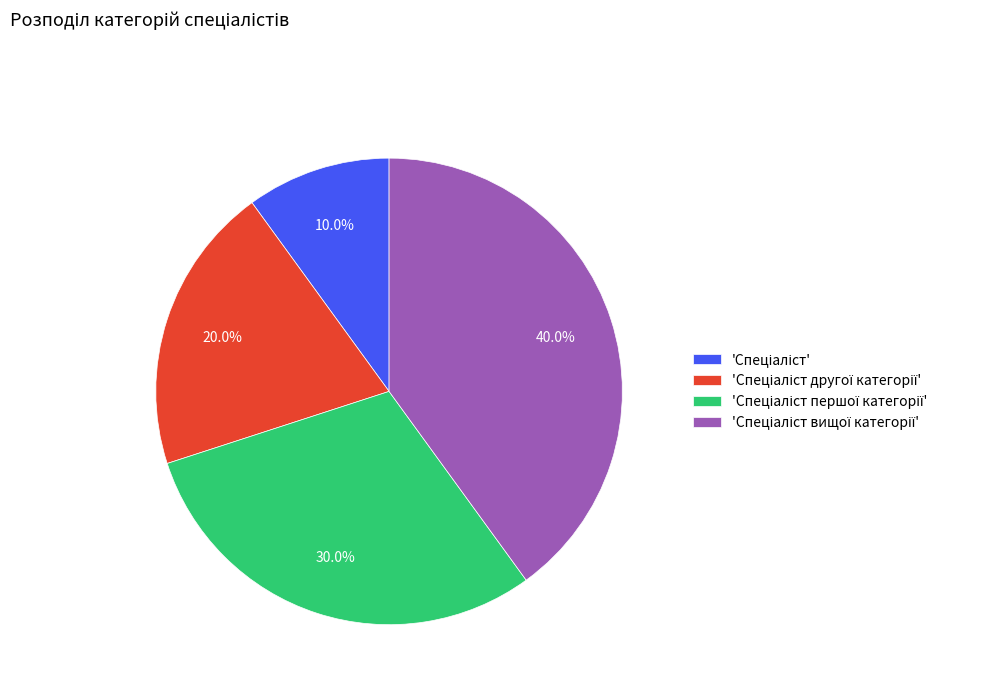

Is there a majority slice in this chart?

No